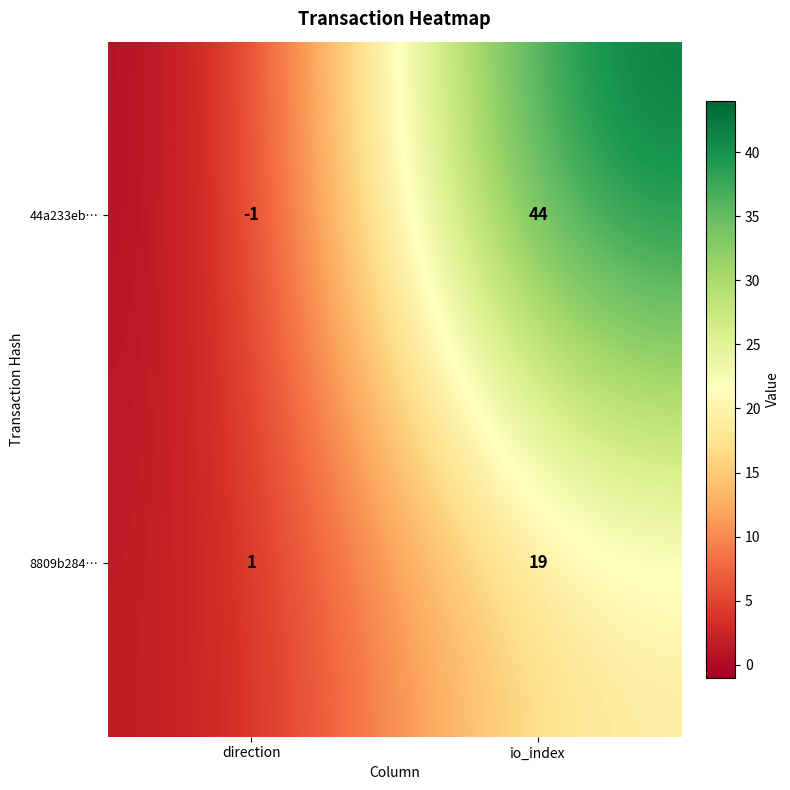

The value of 8809b284… at direction is 0. True or false?

False